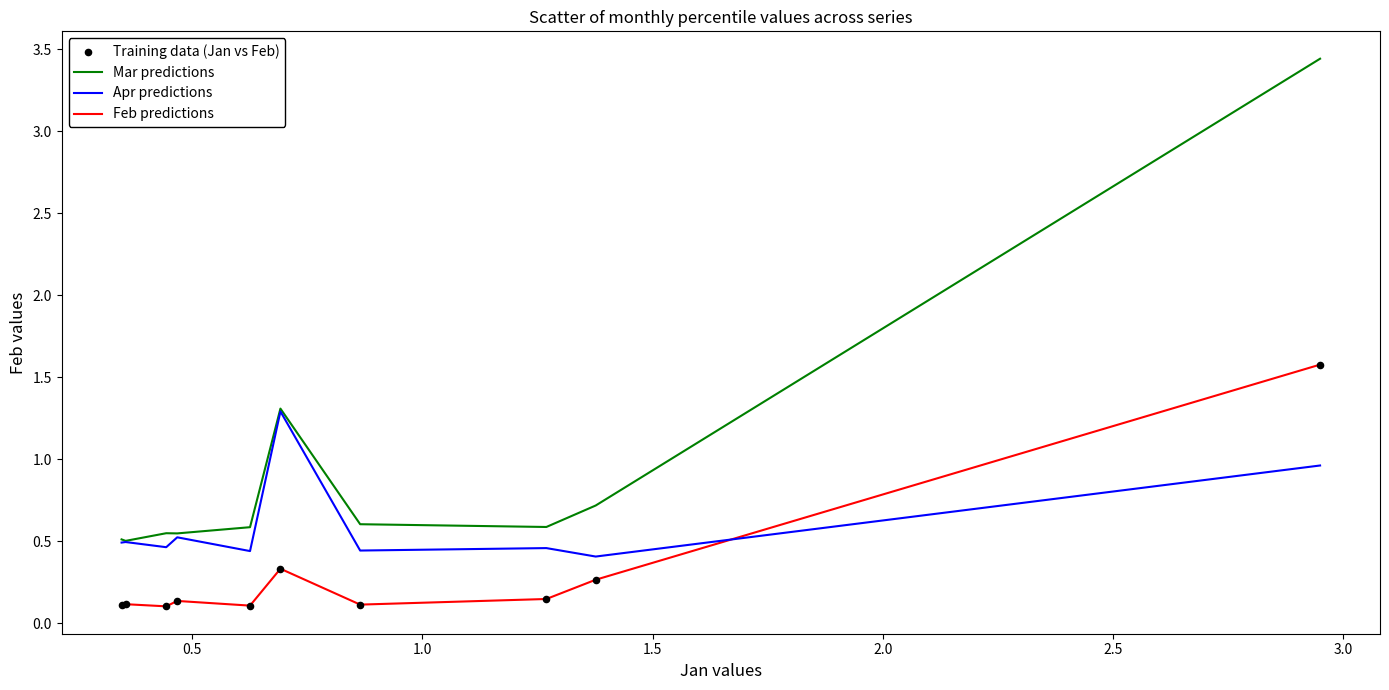

Which series has the widest spread of values?

Mar predictions